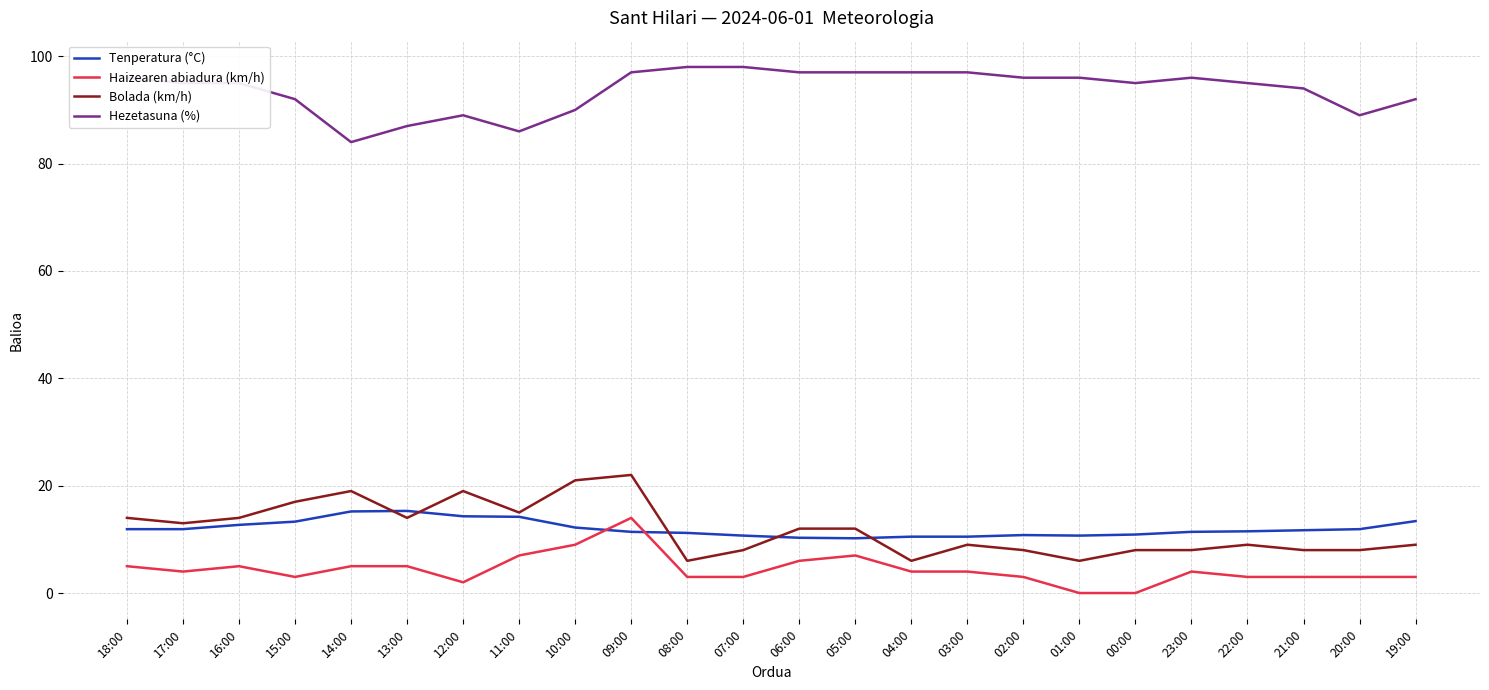

Which series has the widest spread of values?

Bolada (km/h)